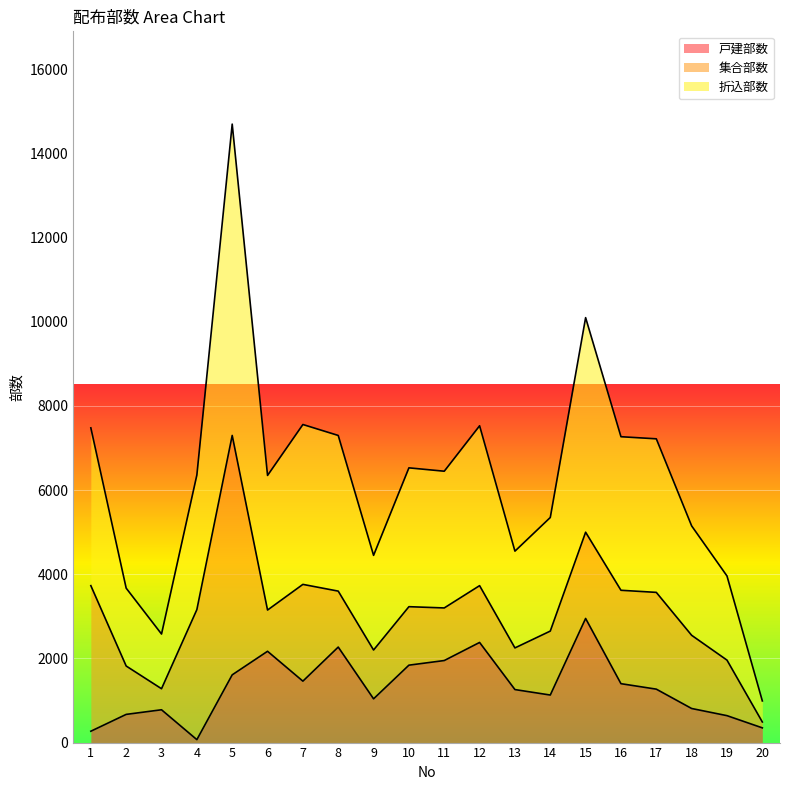

At which category is the sum across all series the highest?

5